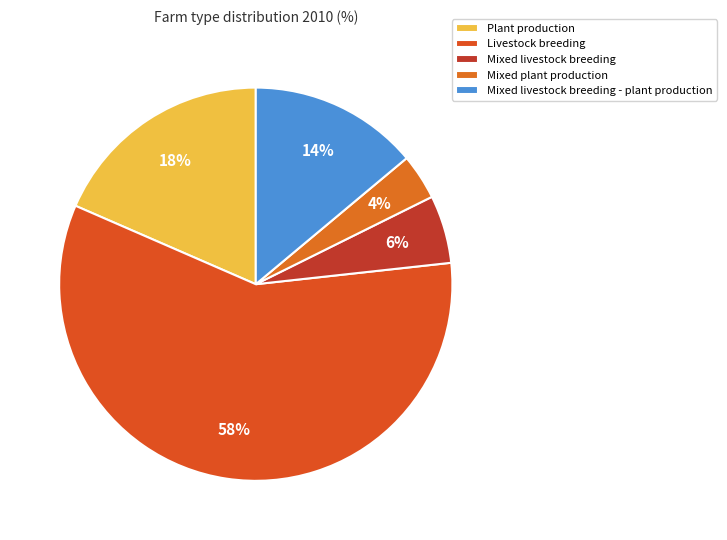

What is the smallest slice in the pie chart?

Mixed plant production